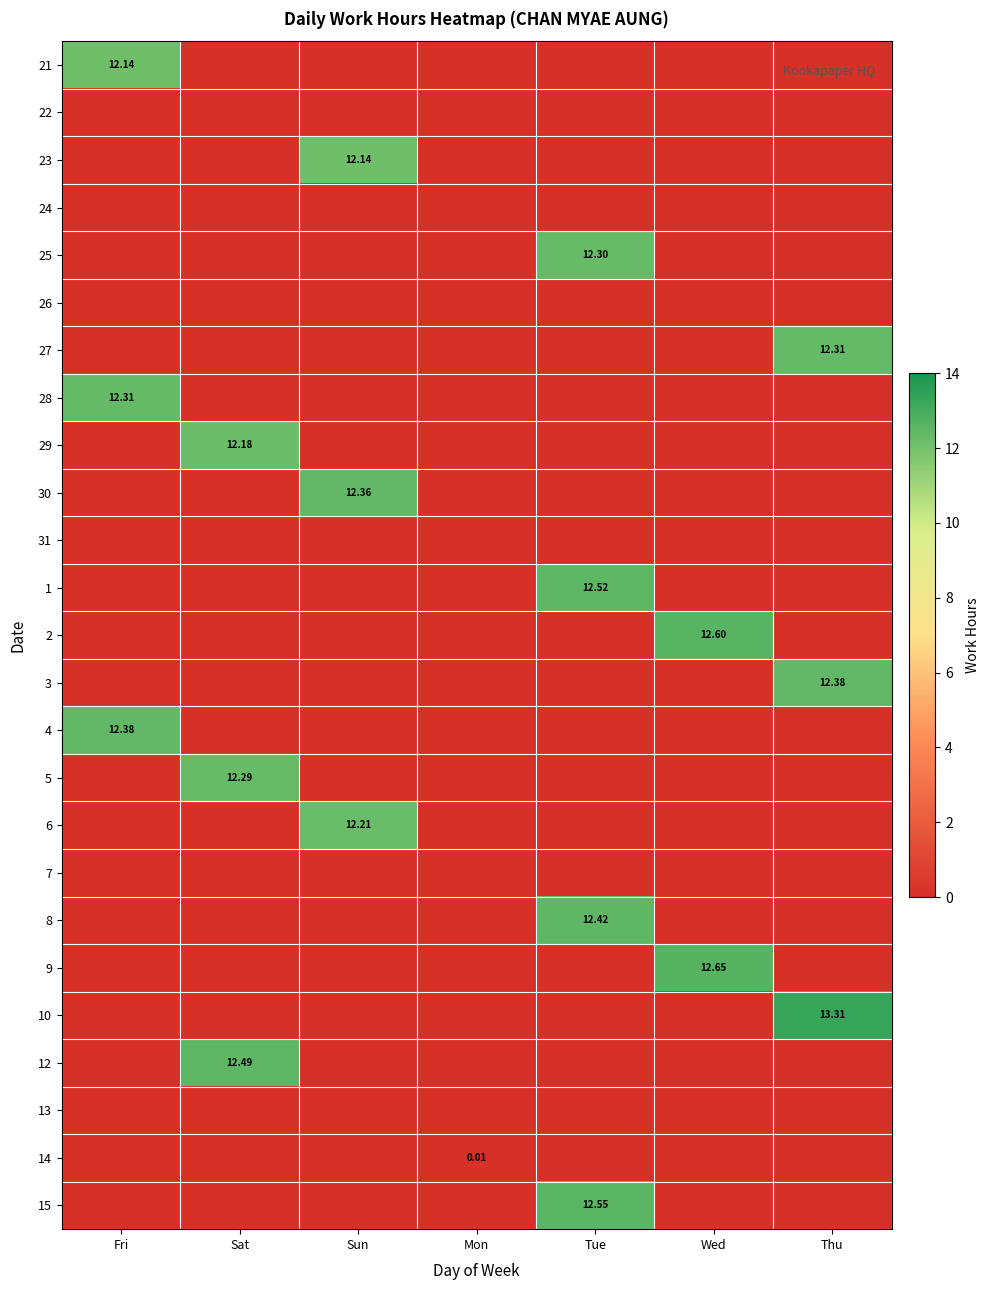

How many series are shown in this chart?

25